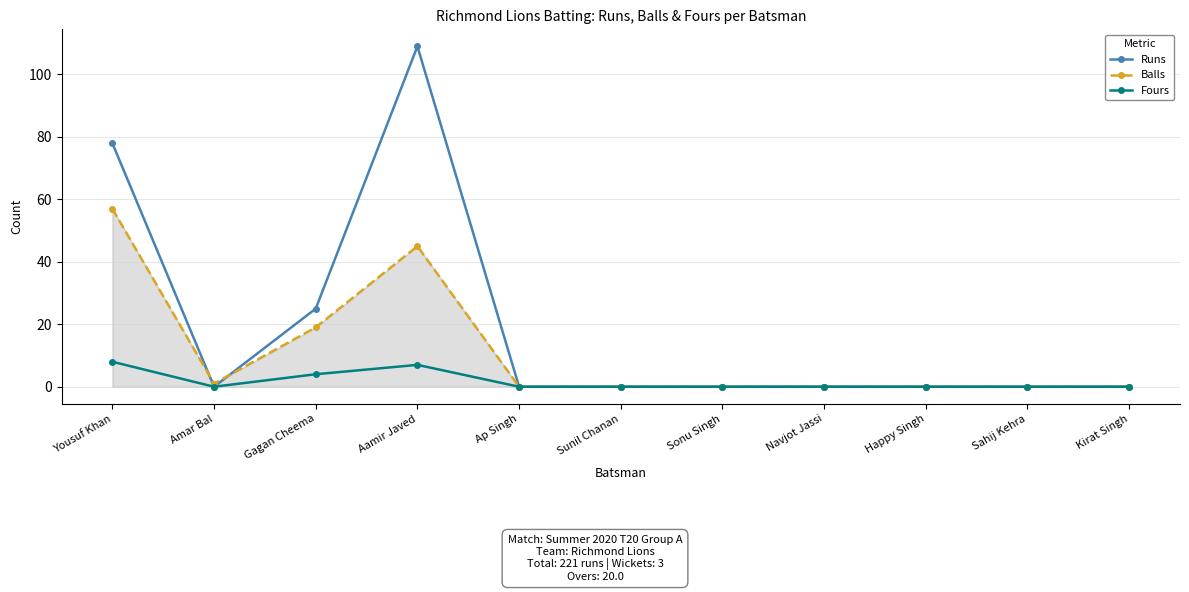

Reading left to right, extract all data points from this chart.

Runs: 78	0	25	109	0	0	0	0	0	0	0
Balls: 57	1	19	45	0	0	0	0	0	0	0
Fours: 8	0	4	7	0	0	0	0	0	0	0